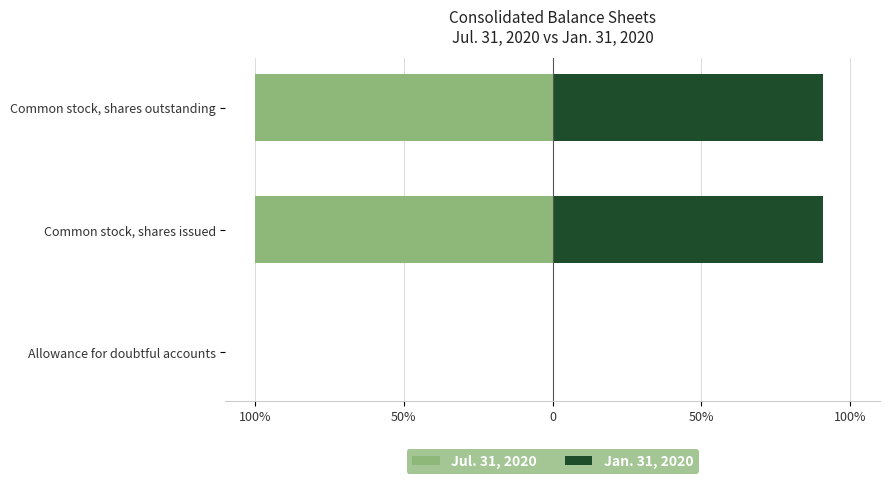

The value of Jan. 31, 2020 at Allowance for doubtful accounts is 0.0. True or false?

False